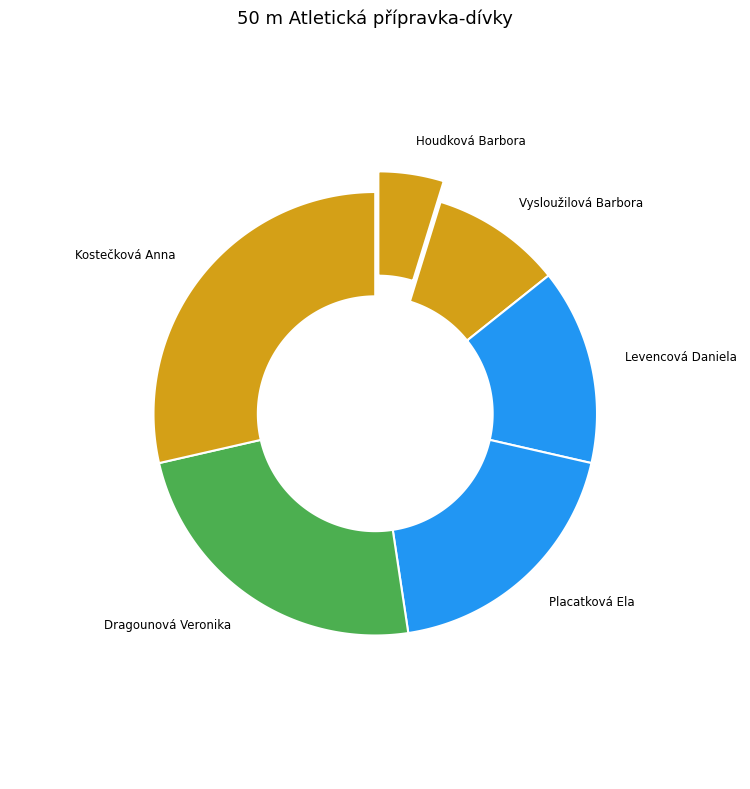

Rank the categories by value from lowest to highest.

Houdková Barbora, Vysloužilová Barbora, Levencová Daniela, Placatková Ela, Dragounová Veronika, Kostečková Anna